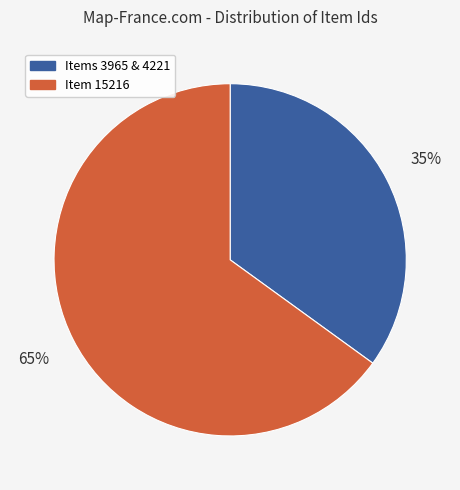

Do Item 15216 and Items 3965 & 4221 together represent more than half of the pie?

Yes